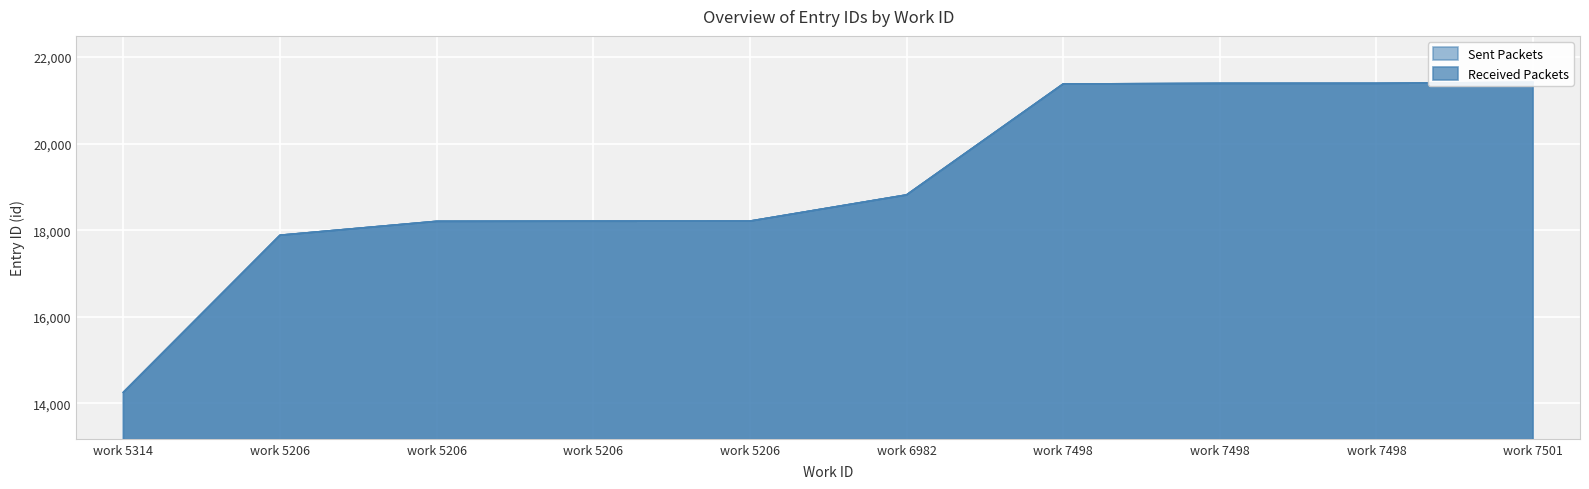

What is the difference between the Received Packets values at work 5206 and work 5206?

4